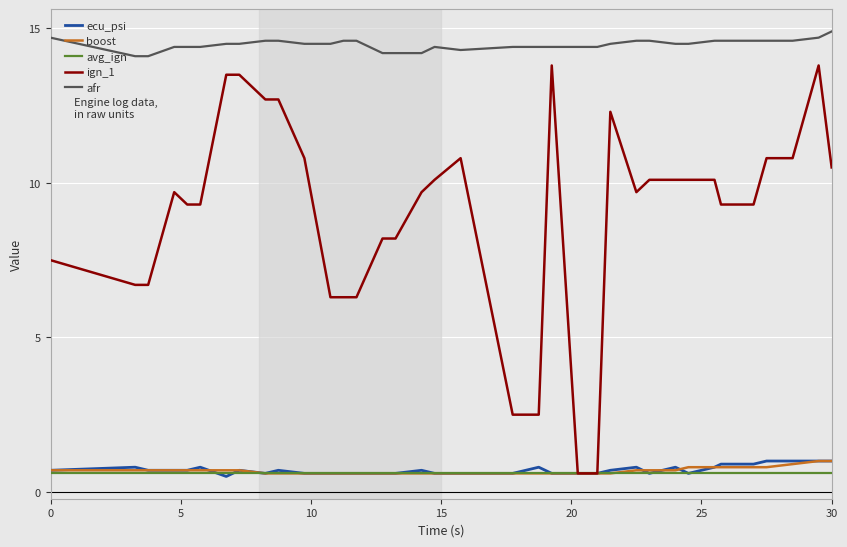

What is the smallest value displayed?

0.5